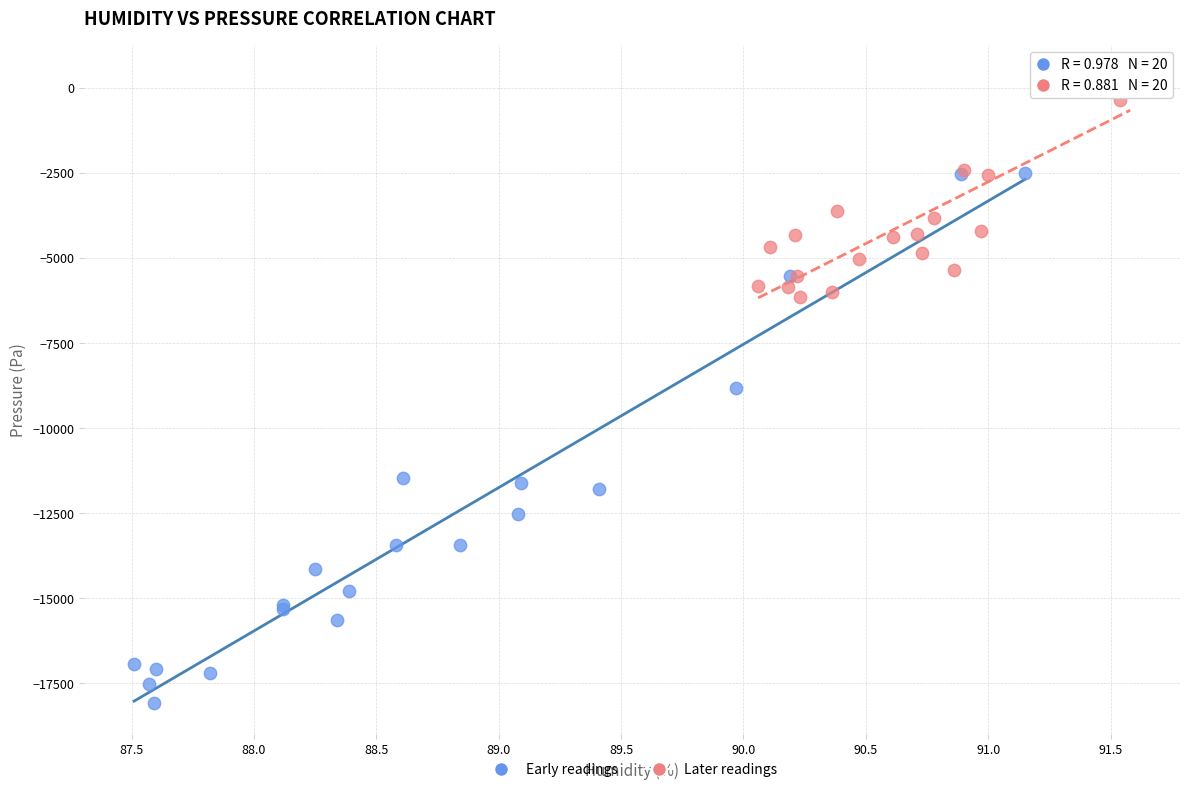

Which series reaches the minimum Y coordinate?

Early readings